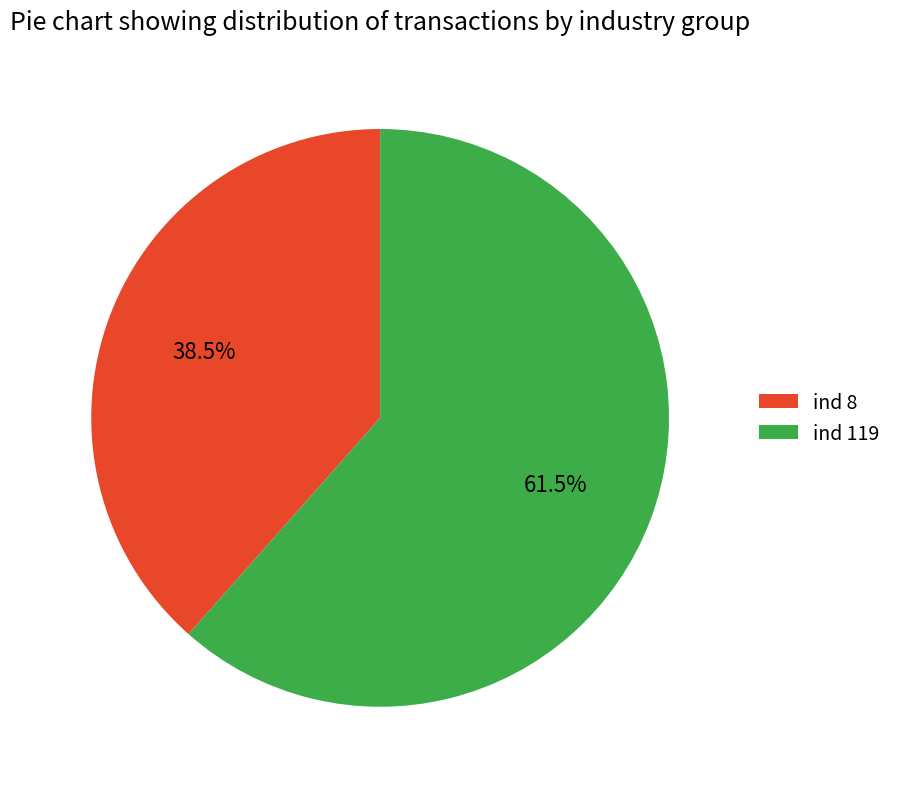

Which category has the smallest portion of the pie?

ind 8